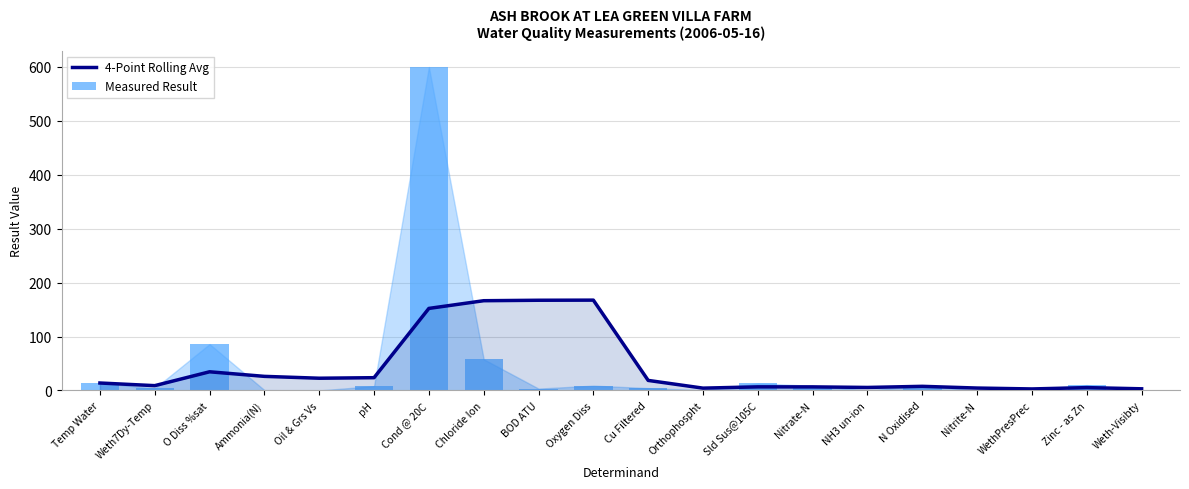

What is the difference between the highest and lowest values at N Oxidised?

1.2